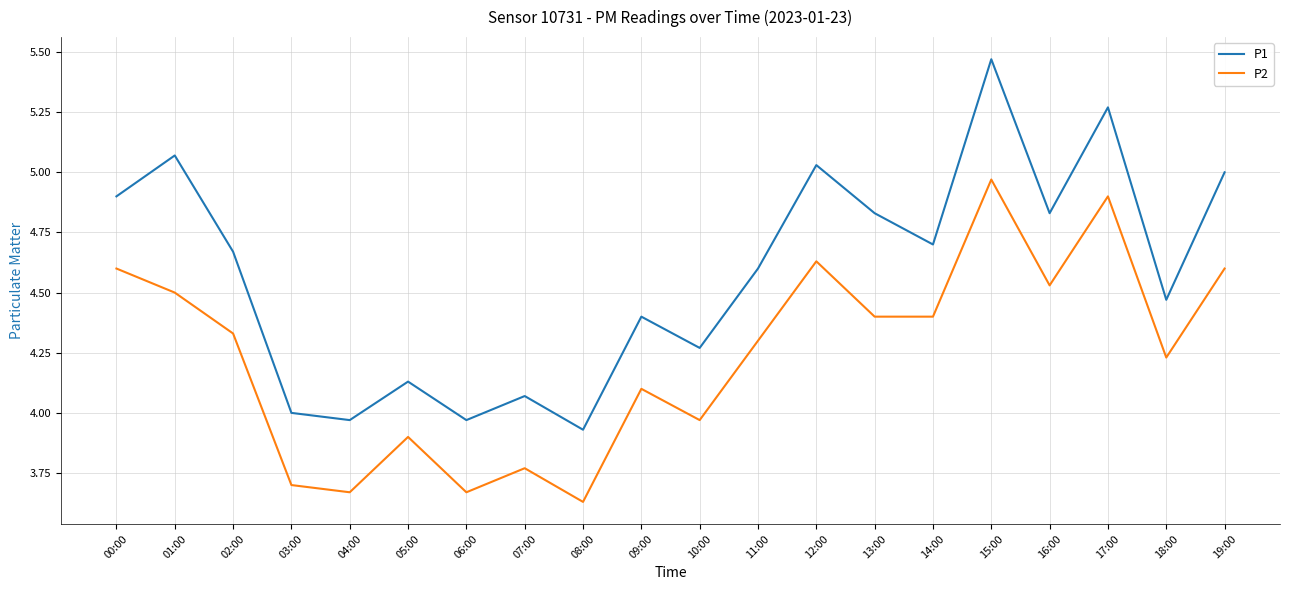

Rank the series at 07:00 from highest to lowest value.

P1, P2